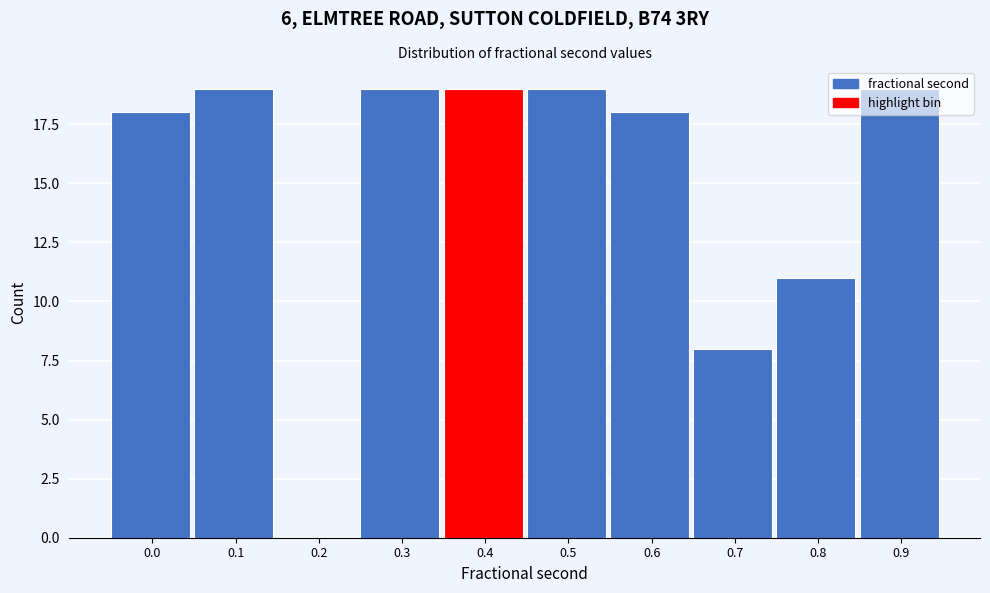

Which has a higher value, 0.8 or 0.6?

0.6